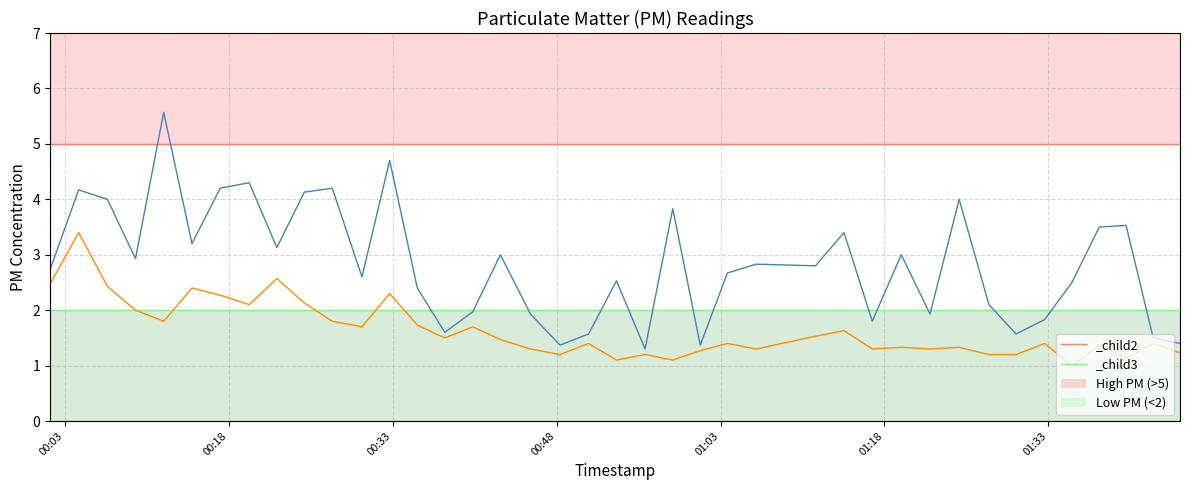

How many lines are shown in the chart?

2